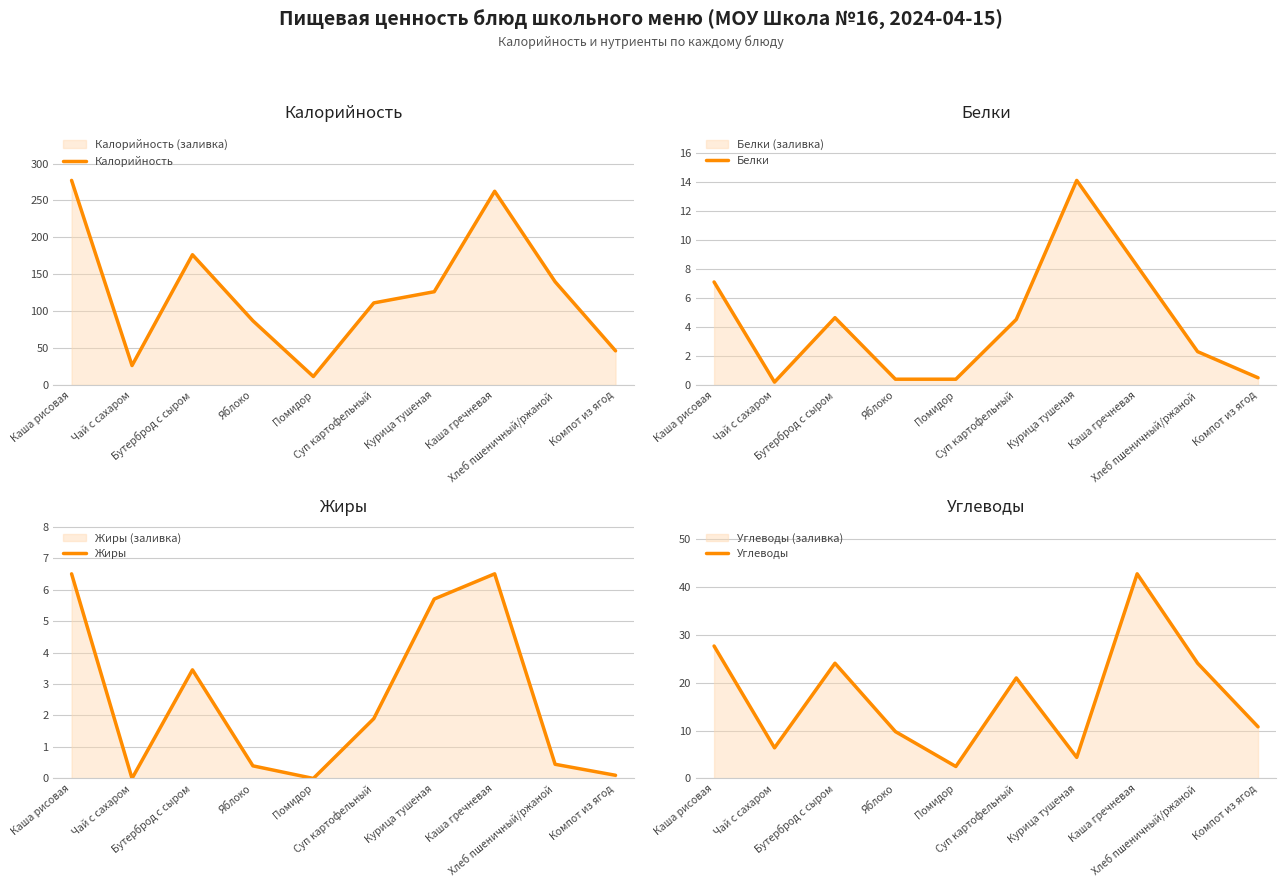

Reading left to right, transcribe all the data shown in this chart.

Калорийность: Каша рисовая=277.2	Чай с сахаром=26.4	Бутерброд с сыром=176.5	Яблоко=87.0	Помидор=11.5	Суп картофельный=111.2	Курица тушеная=126.4	Каша гречневая=262.5	Хлеб пшеничный/ржаной=139.9	Компот из ягод=46.3
Белки: Каша рисовая=7.1	Чай с сахаром=0.2	Бутерброд с сыром=4.6	Яблоко=0.4	Помидор=0.4	Суп картофельный=4.5	Курица тушеная=14.1	Каша гречневая=8.2	Хлеб пшеничный/ржаной=2.3	Компот из ягод=0.5
Жиры: Каша рисовая=6.5	Чай с сахаром=0.0	Бутерброд с сыром=3.5	Яблоко=0.4	Помидор=0.0	Суп картофельный=1.9	Курица тушеная=5.7	Каша гречневая=6.5	Хлеб пшеничный/ржаной=0.5	Компот из ягод=0.1
Углеводы: Каша рисовая=27.7	Чай с сахаром=6.4	Бутерброд с сыром=24.1	Яблоко=9.8	Помидор=2.5	Суп картофельный=21.0	Курица тушеная=4.4	Каша гречневая=42.8	Хлеб пшеничный/ржаной=24.1	Компот из ягод=10.8